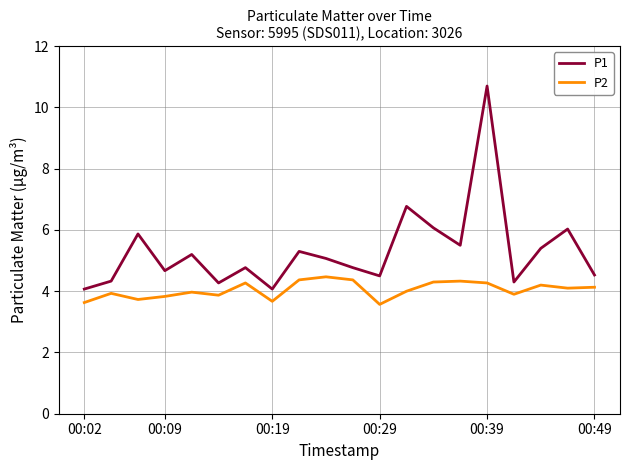

List the series in order of their overall mean, highest first.

P1, P2